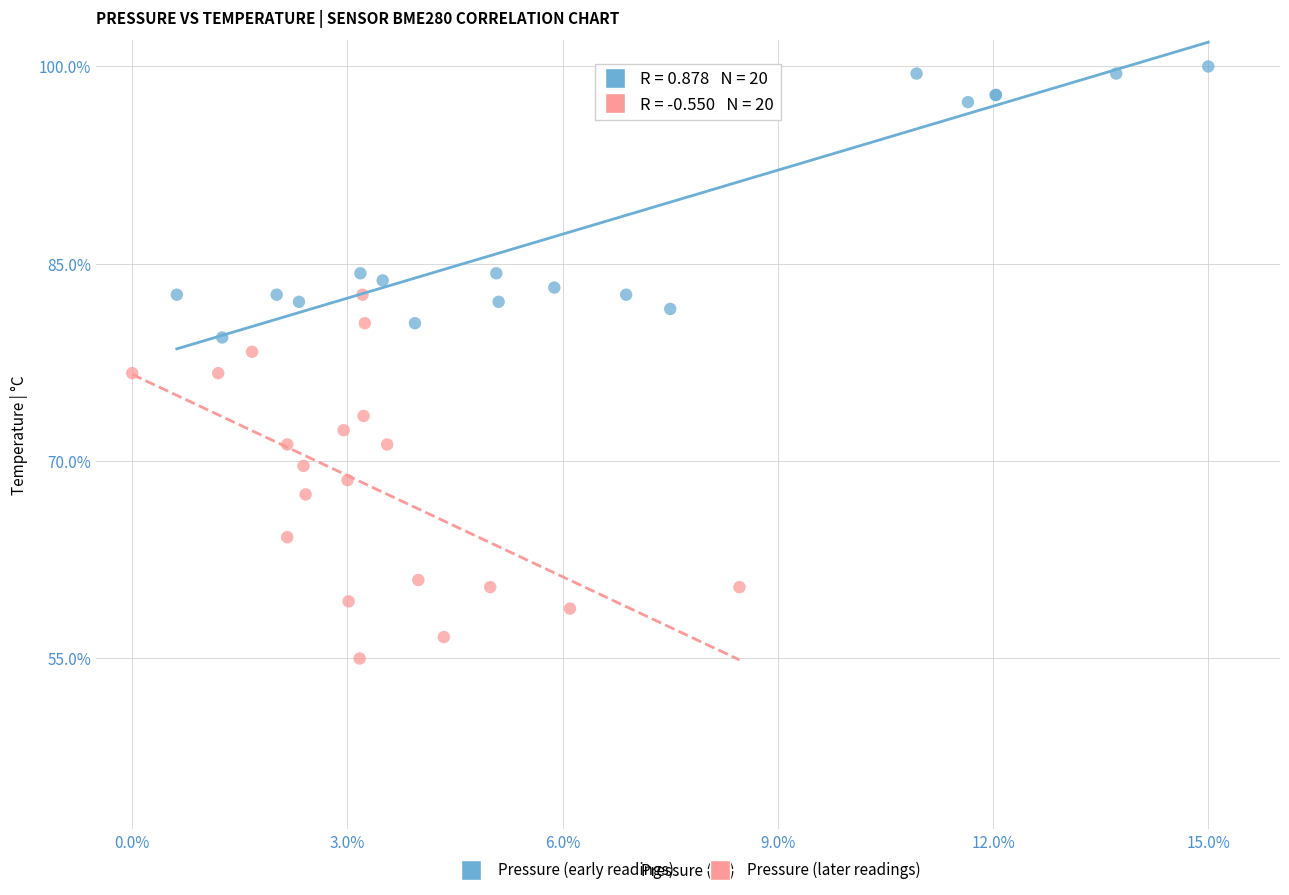

Which series has the largest Y range (max minus min)?

Pressure (later readings)